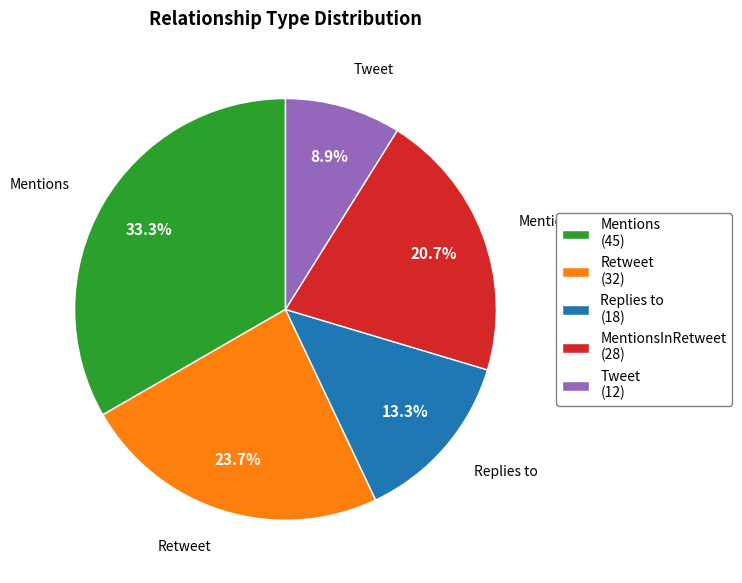

What percentage do Mentions (45) and Tweet (12) together represent?

42.2%